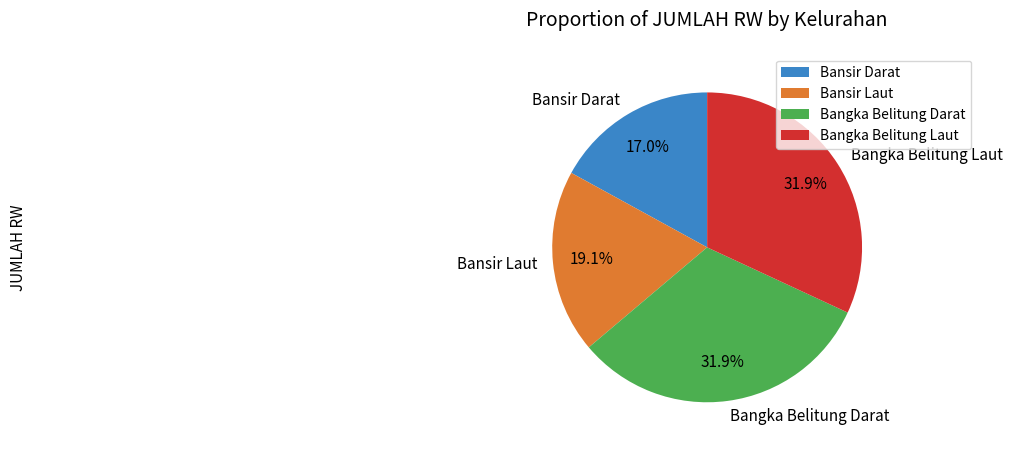

The Bangka Belitung Darat slice represents 32% of the pie. True or false?

True